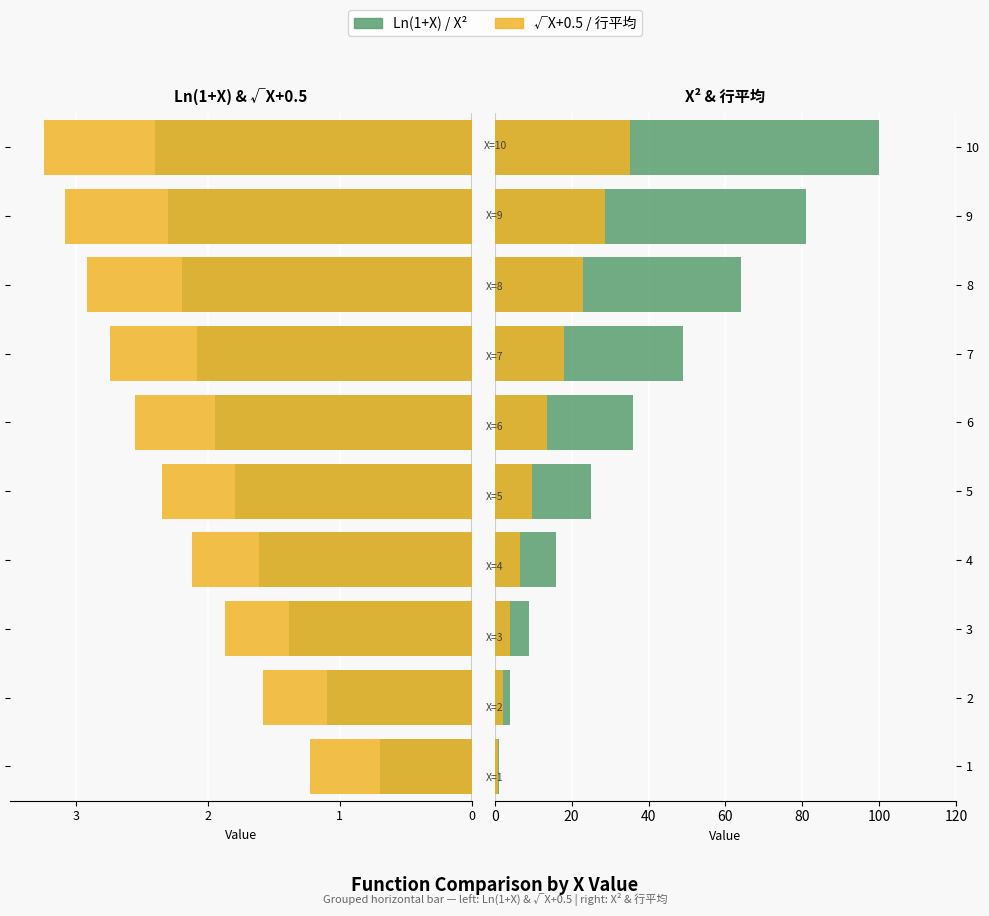

At how many categories does at least one series exceed 69?

2